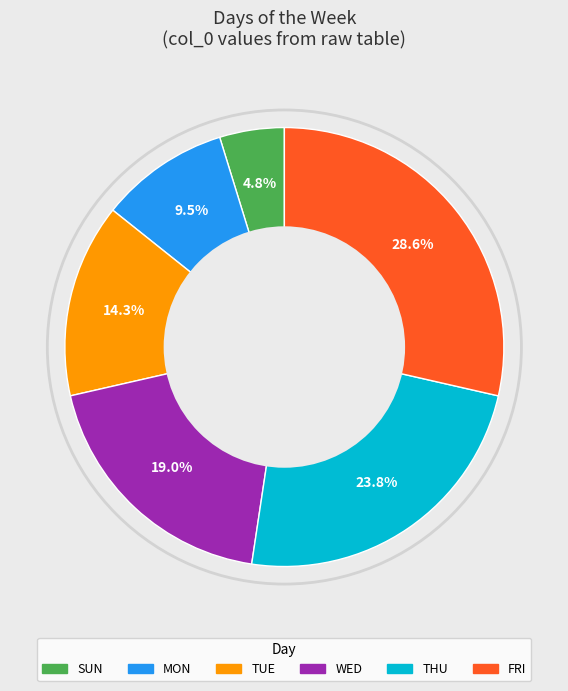

Is there any slice that represents more than half of the pie?

No